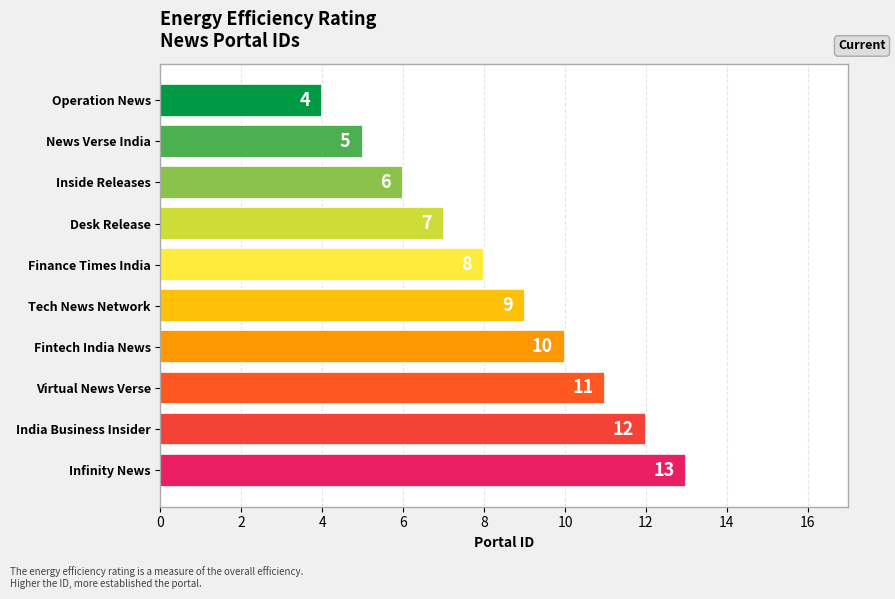

What is the maximum value shown in the chart?

13